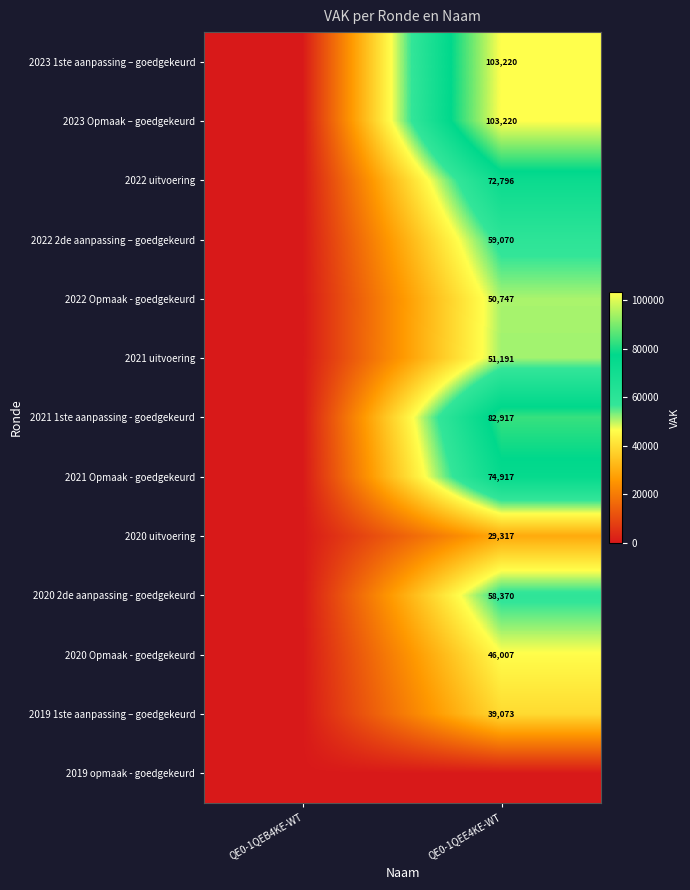

The value of 2021 uitvoering at QE0-1QEE4KE-WT is 51191. True or false?

True